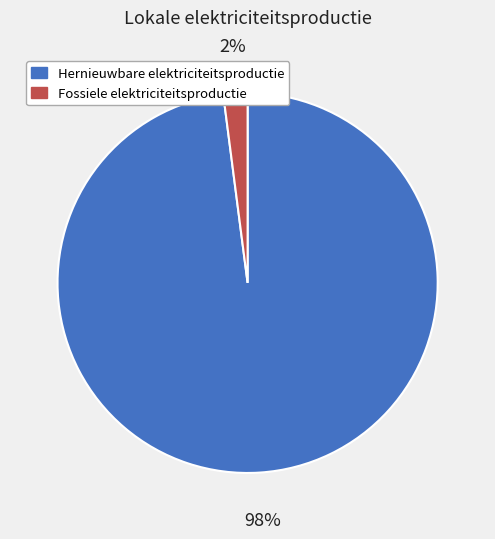

Which category has the smallest portion of the pie?

Fossiele elektriciteitsproductie